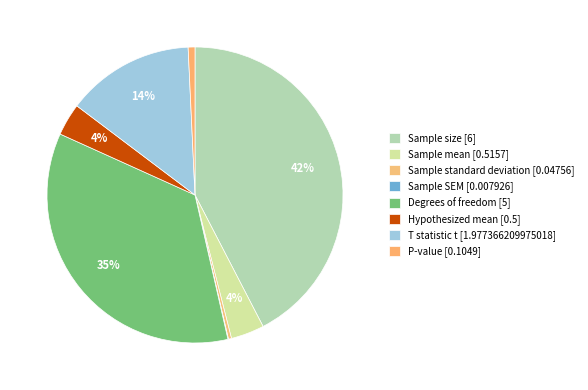

Does Sample size account for over 50% of the chart?

No